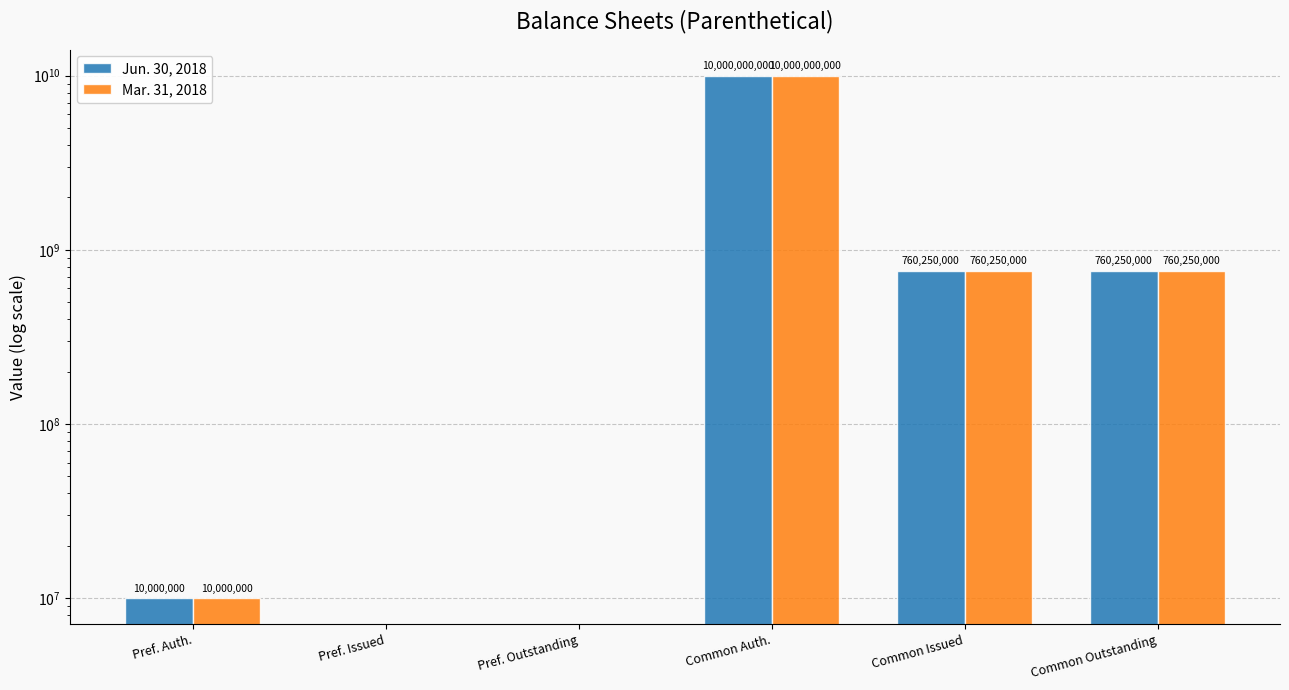

Count the number of data series in this chart.

2